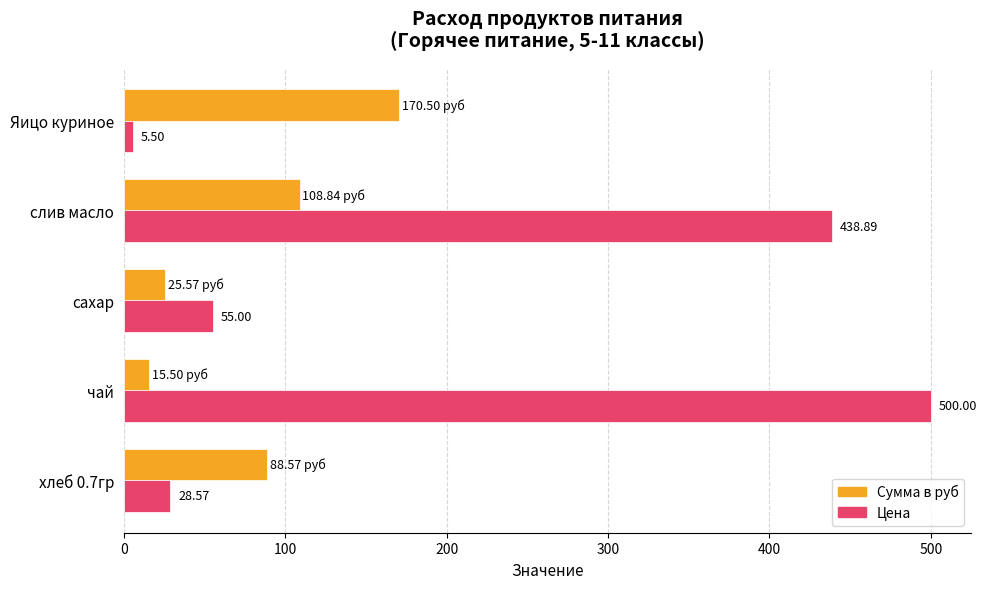

List the labels in order of Сумма в руб value, largest first.

Яицо куриное, слив масло, хлеб 0.7гр, сахар, чай